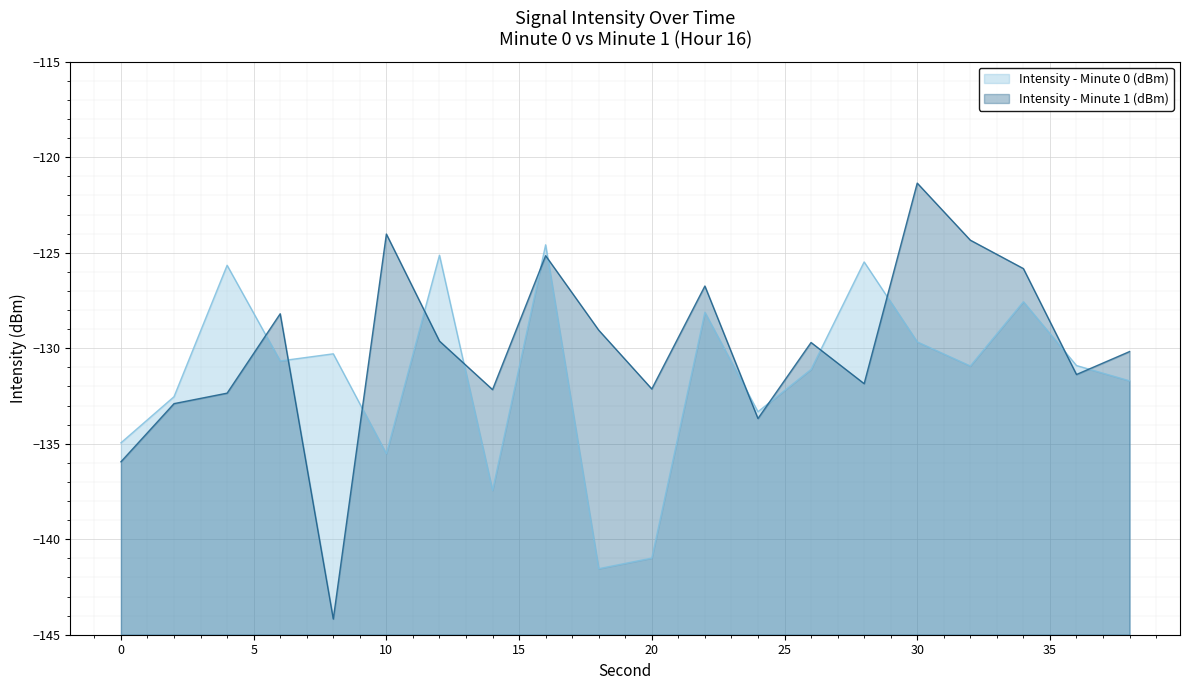

What is the value of the Intensity - Minute 1 (dBm) point at the 7th from the left?

-129.6